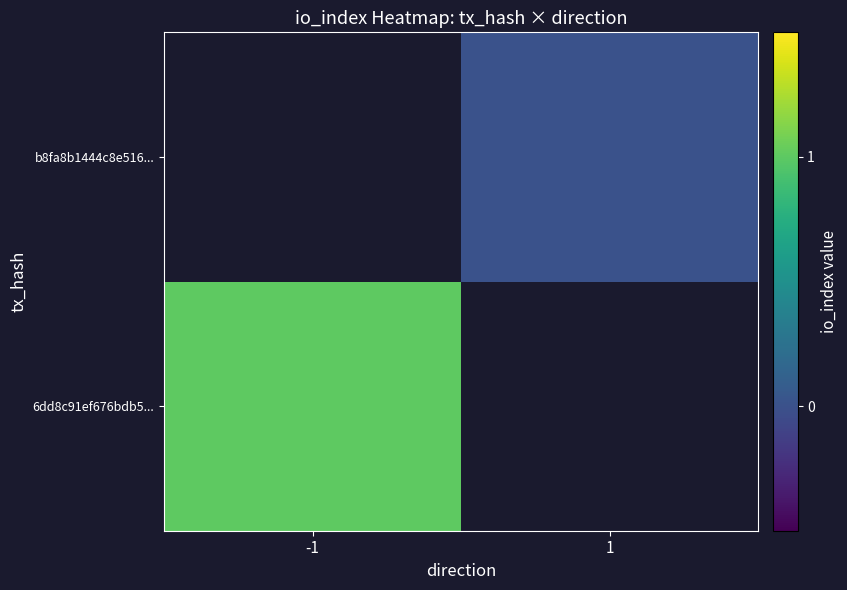

Which series has the largest range (max minus min)?

6dd8c91ef676bdb5...